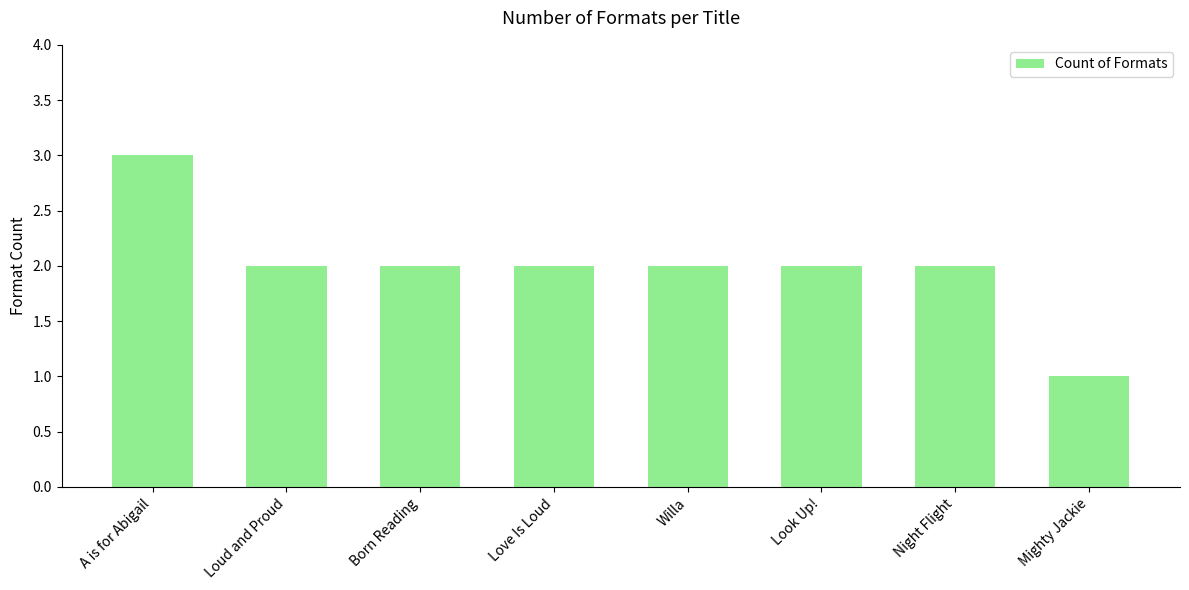

Reading right to left, extract all data points from this chart.

1	2	2	2	2	2	2	3